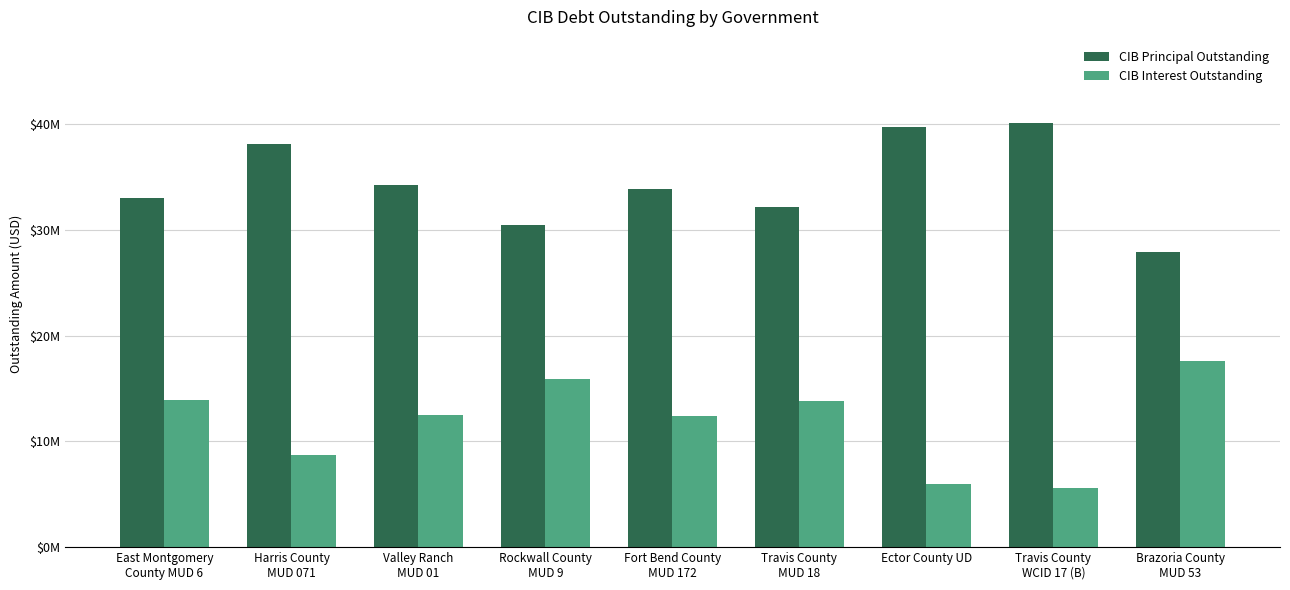

True or false: CIB Principal Outstanding has a value of 49195849.4 at East Montgomery
County MUD 6.

False